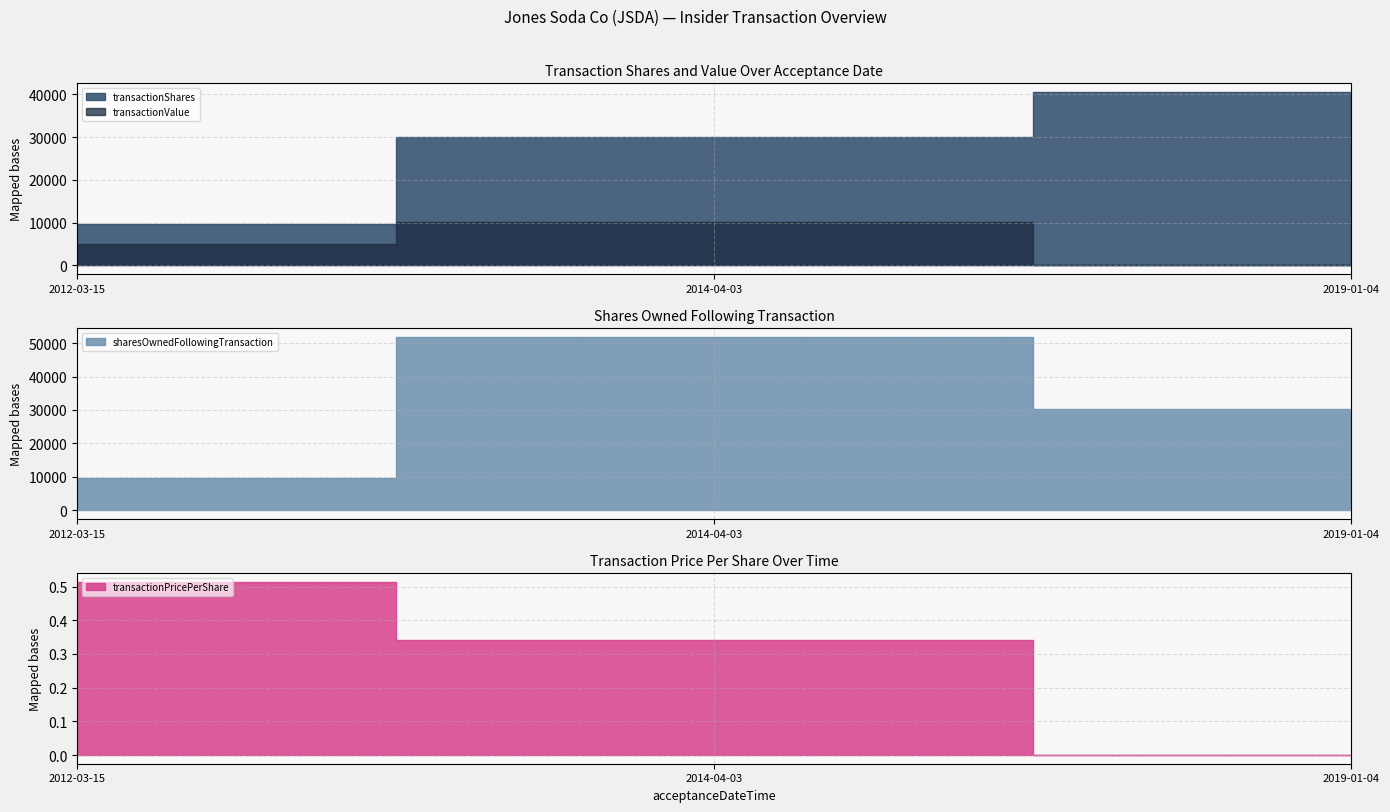

How many lines are shown in the chart?

4